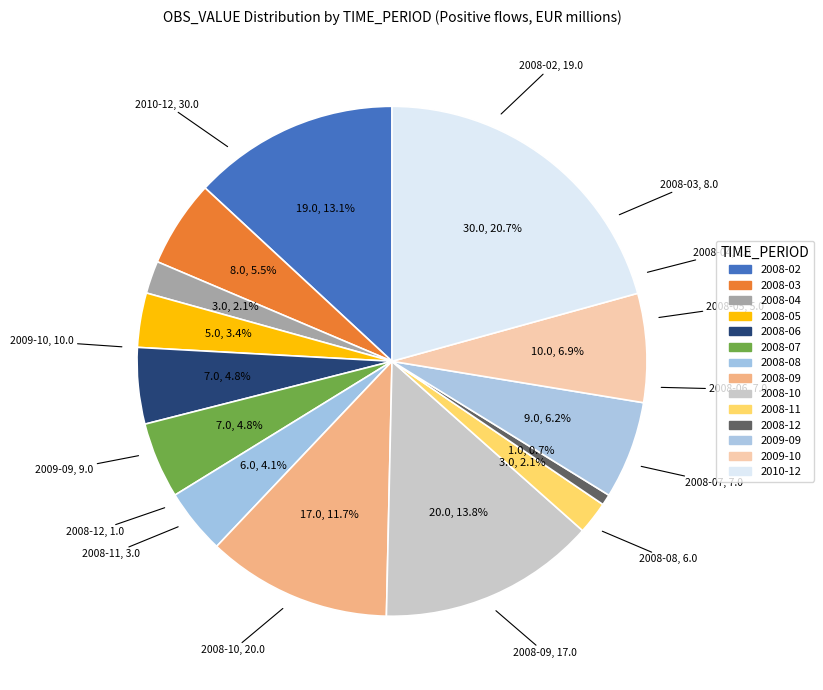

Count the number of slices in the pie.

14